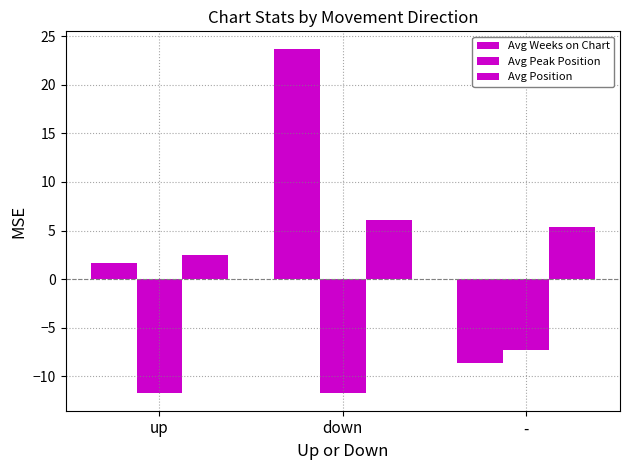

How many groups of bars are there?

3